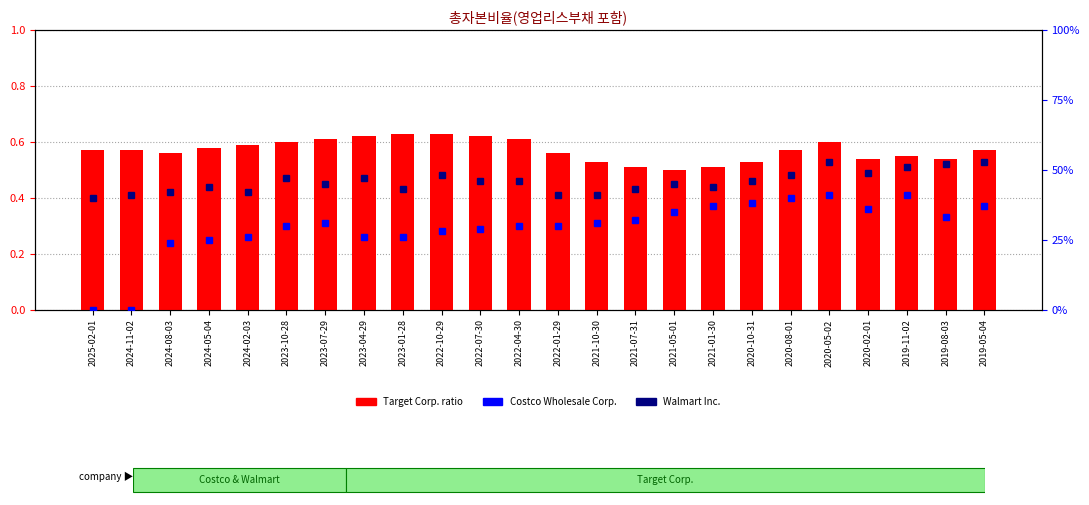

Count the Walmart Inc. values in the range 0 to 1.

24